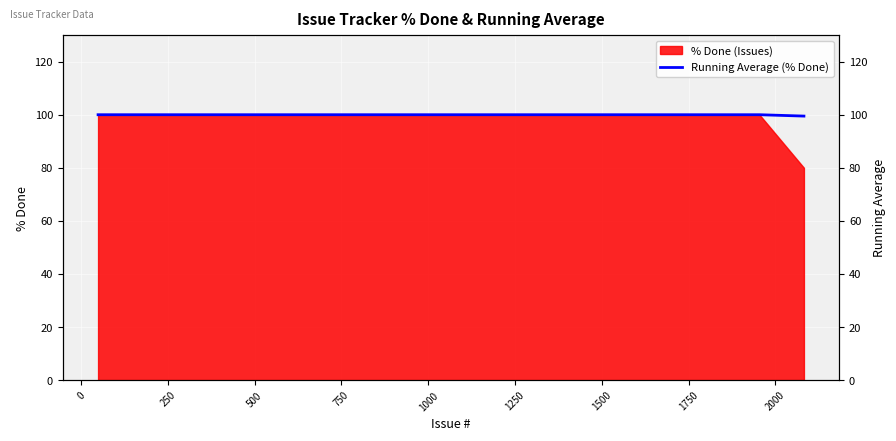

What is the minimum value for % Done (Issues)?

80